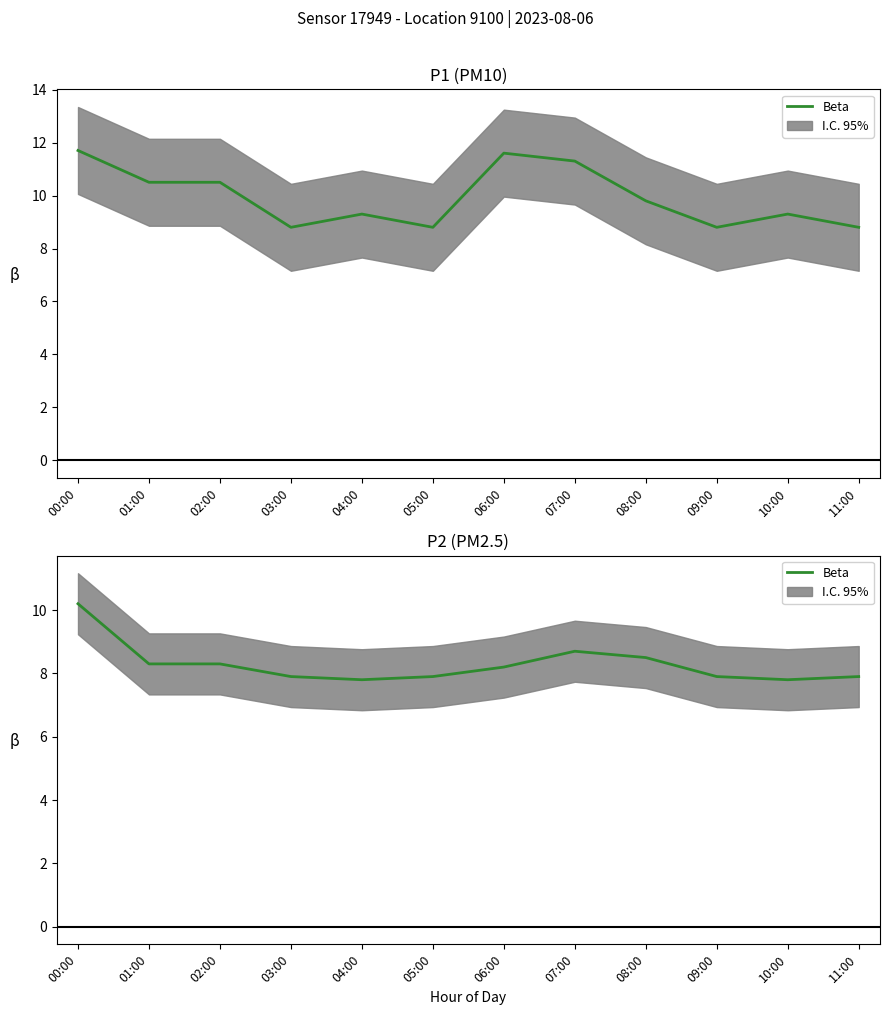

True or false: there are more than 1 points higher than both neighbors.

False